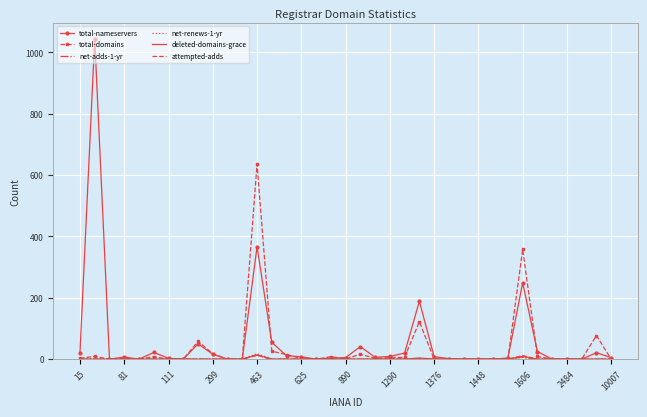

Which series has the largest range (max minus min)?

total-nameservers